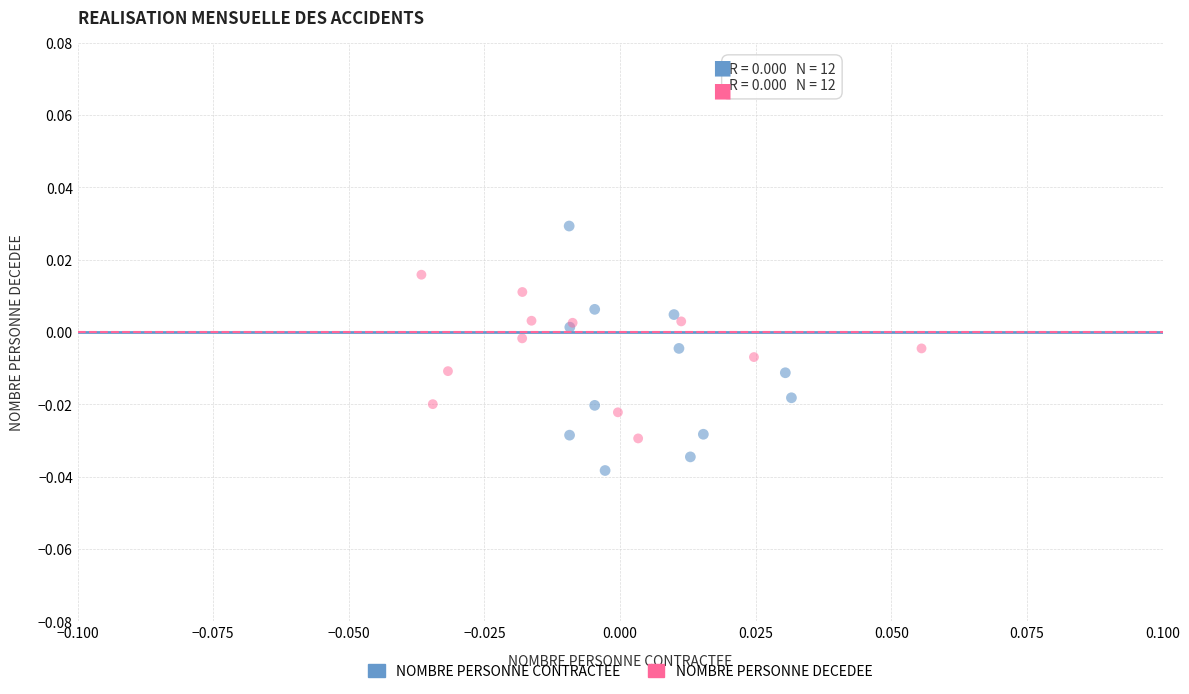

Which series has the widest spread of Y values?

NOMBRE PERSONNE CONTRACTEE